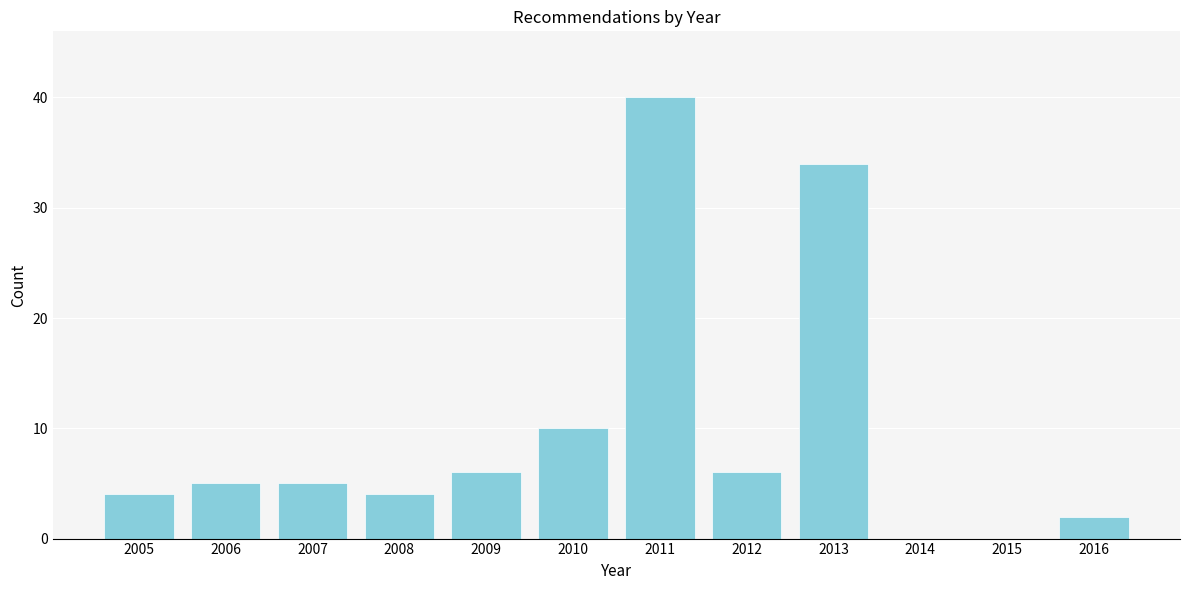

Reading left to right, what are all the values shown in this chart?

2005=4	2006=5	2007=5	2008=4	2009=6	2010=10	2011=40	2012=6	2013=34	2014=0	2015=0	2016=2